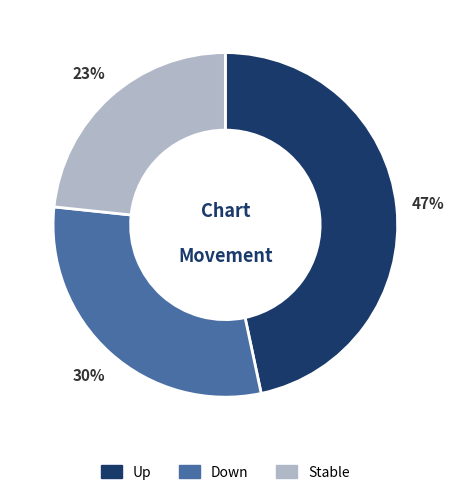

Does any single category account for the majority?

No